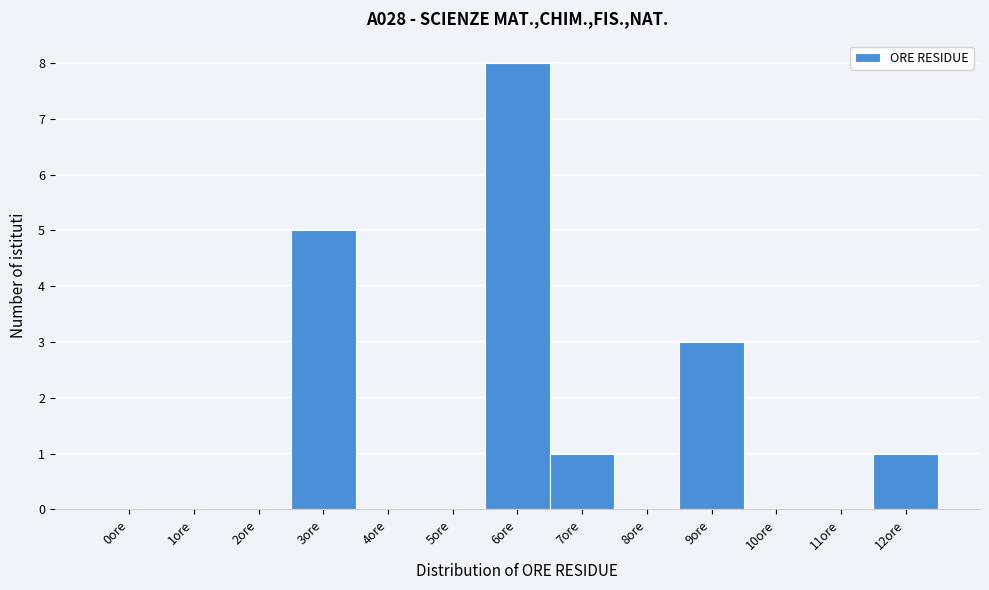

Reading right to left, list all the values displayed in this chart.

12ore=1	11ore=0	10ore=0	9ore=3	8ore=0	7ore=1	6ore=8	5ore=0	4ore=0	3ore=5	2ore=0	1ore=0	0ore=0